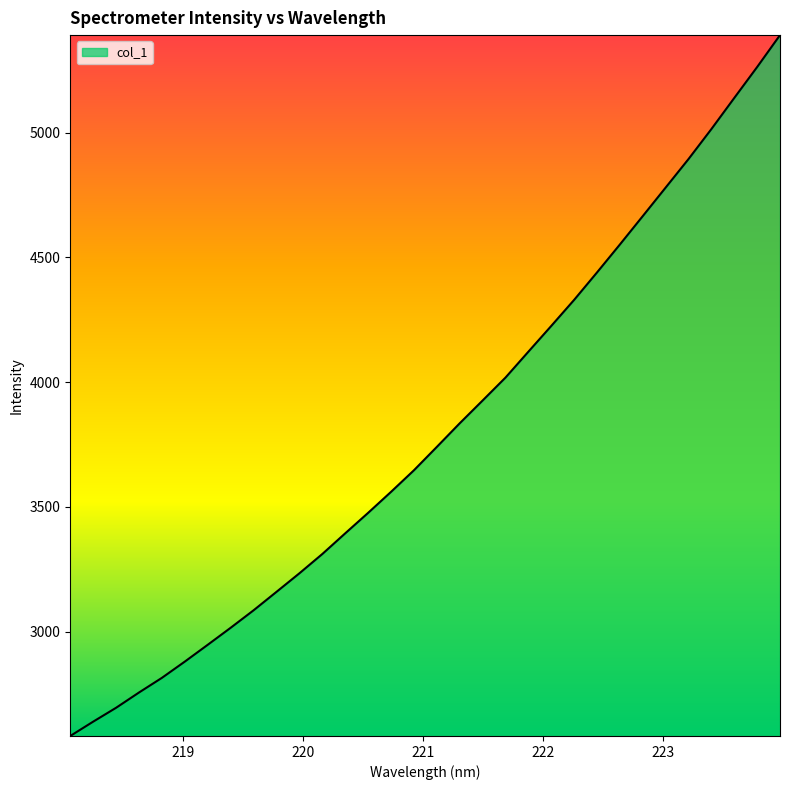

What is the difference between the maximum and minimum values?

2807.8